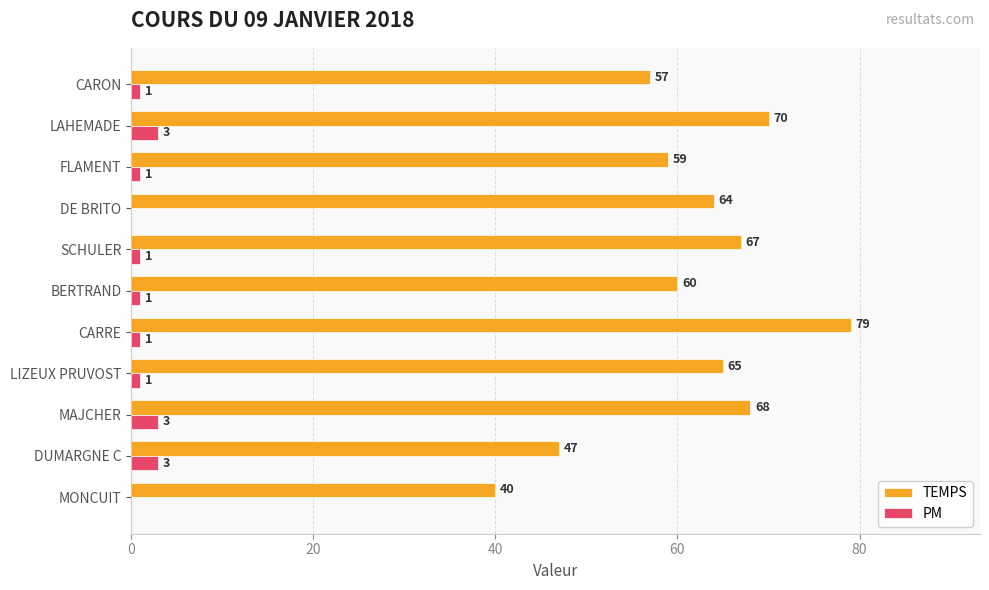

Which series changed the most between CARRE and SCHULER?

TEMPS